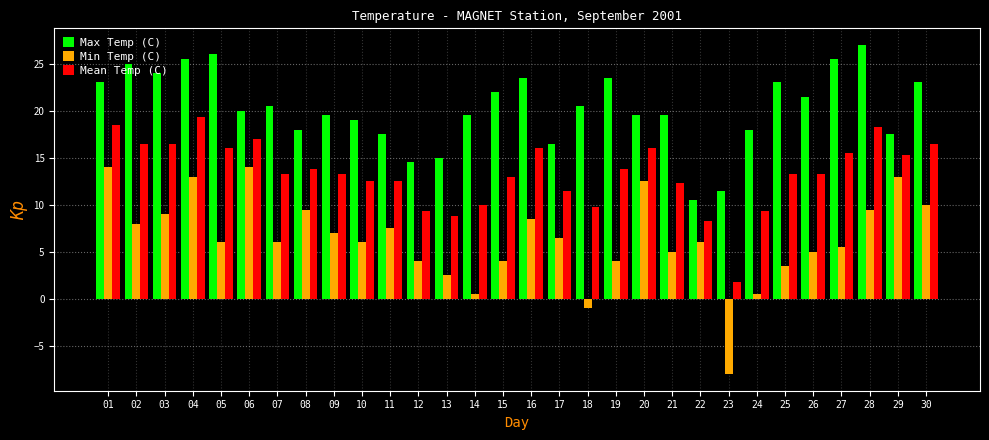

Reading right to left, transcribe all the data shown in this chart.

Max Temp (C): 30=23.0	29=17.5	28=27.0	27=25.5	26=21.5	25=23.0	24=18.0	23=11.5	22=10.5	21=19.5	20=19.5	19=23.5	18=20.5	17=16.5	16=23.5	15=22.0	14=19.5	13=15.0	12=14.5	11=17.5	10=19.0	09=19.5	08=18.0	07=20.5	06=20.0	05=26.0	04=25.5	03=24.0	02=25.0	01=23.0
Min Temp (C): 30=10.0	29=13.0	28=9.5	27=5.5	26=5.0	25=3.5	24=0.5	23=-8.0	22=6.0	21=5.0	20=12.5	19=4.0	18=-1.0	17=6.5	16=8.5	15=4.0	14=0.5	13=2.5	12=4.0	11=7.5	10=6.0	09=7.0	08=9.5	07=6.0	06=14.0	05=6.0	04=13.0	03=9.0	02=8.0	01=14.0
Mean Temp (C): 30=16.5	29=15.3	28=18.3	27=15.5	26=13.3	25=13.3	24=9.3	23=1.8	22=8.3	21=12.3	20=16.0	19=13.8	18=9.8	17=11.5	16=16.0	15=13.0	14=10.0	13=8.8	12=9.3	11=12.5	10=12.5	09=13.3	08=13.8	07=13.3	06=17.0	05=16.0	04=19.3	03=16.5	02=16.5	01=18.5